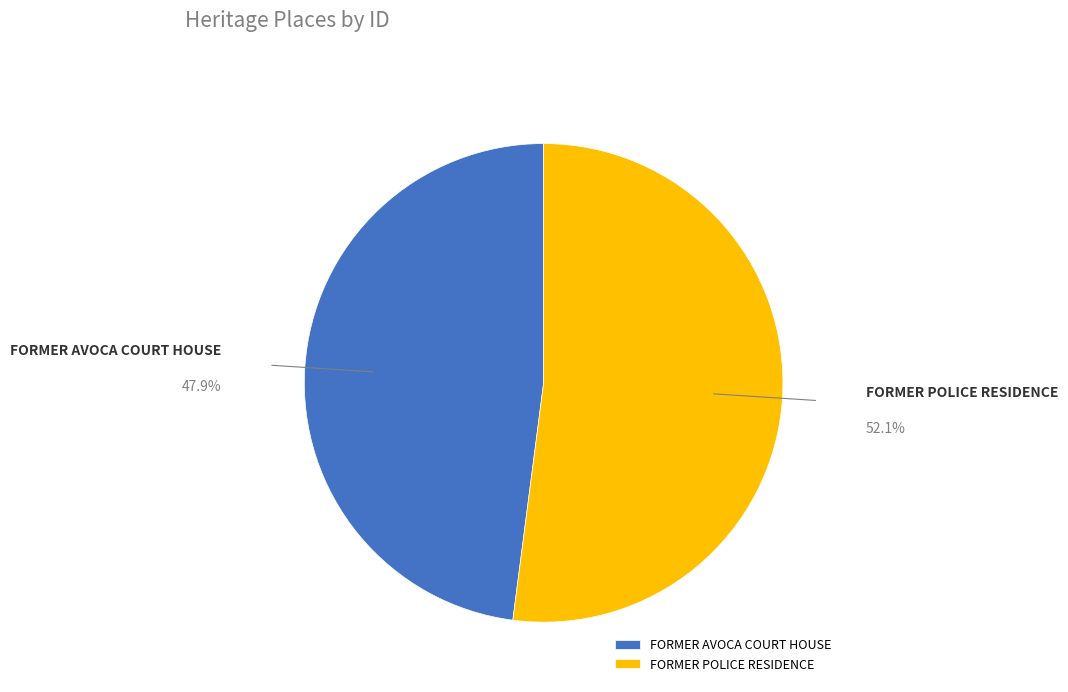

Does FORMER POLICE RESIDENCE account for over 50% of the chart?

Yes